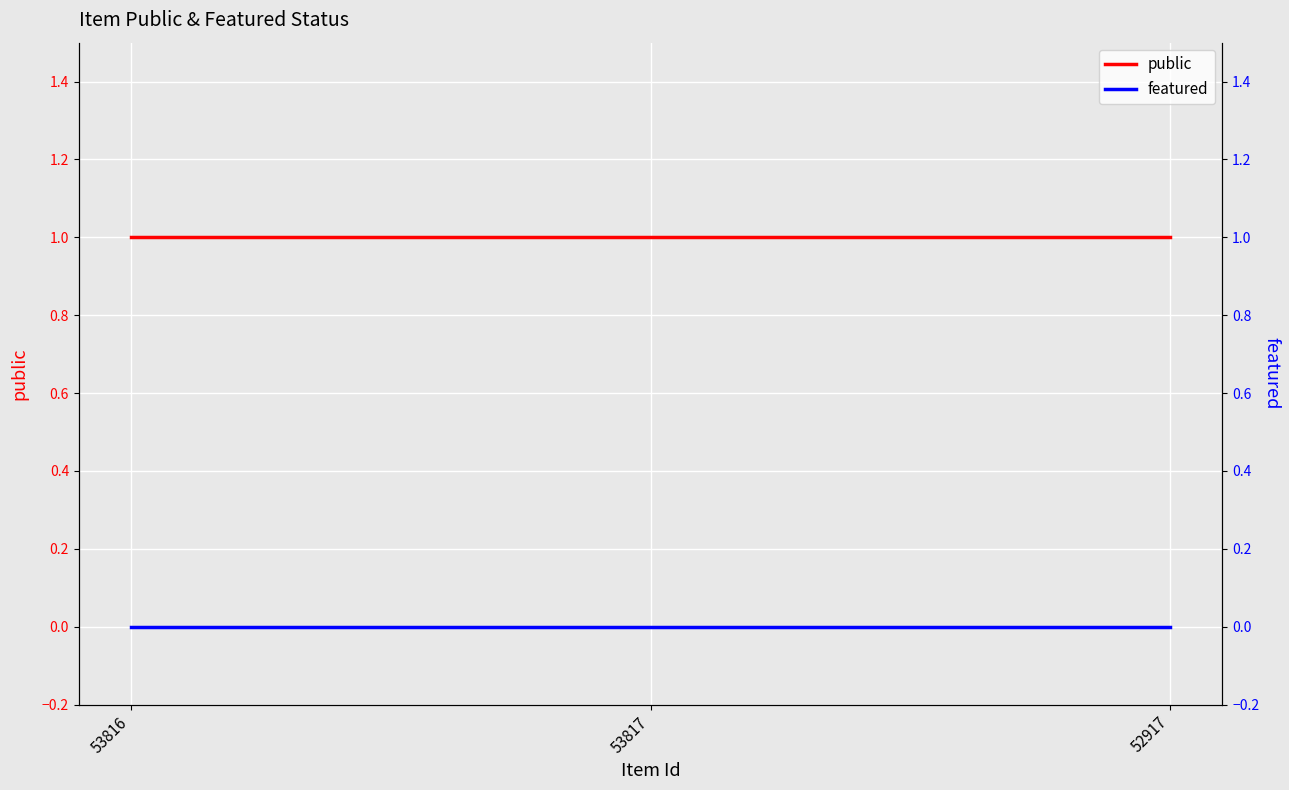

What is the maximum value shown in the chart?

1